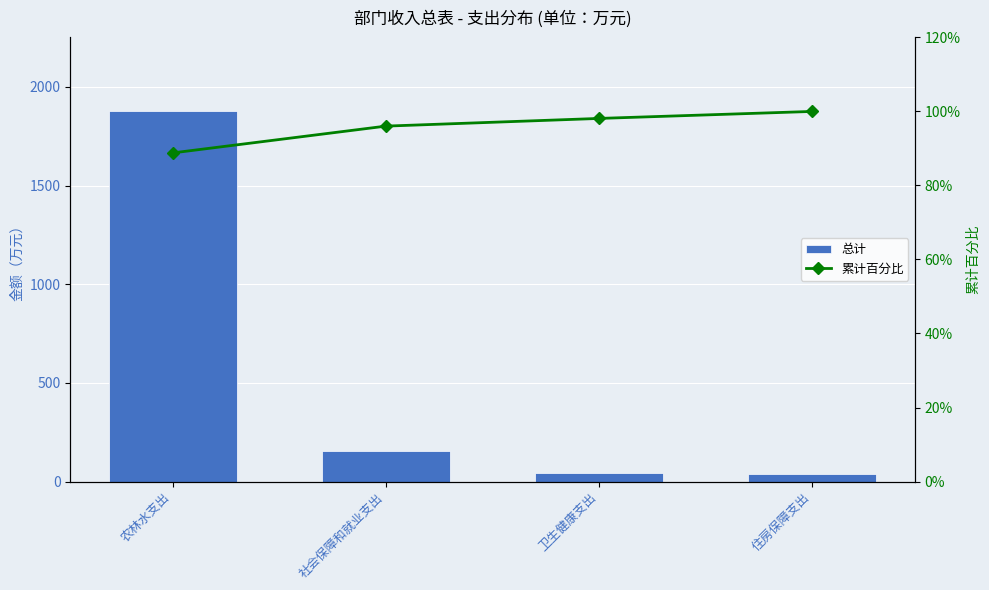

Where does the 总计 series first go above 152?

农林水支出